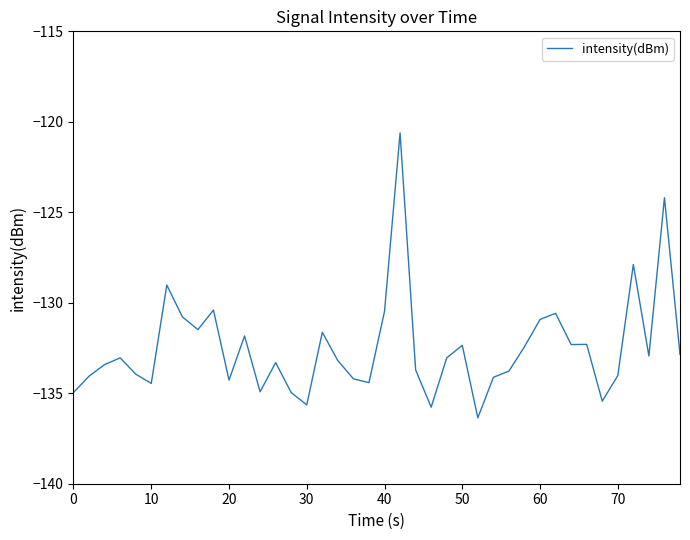

What is the minimum value shown in the chart?

-136.4